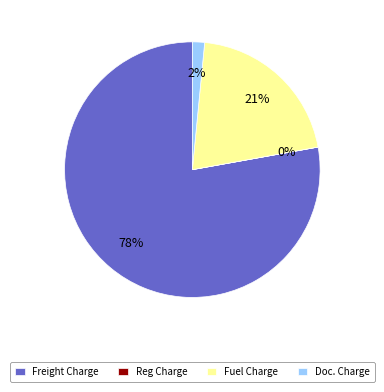

The Freight Charge slice represents 78% of the pie. True or false?

True